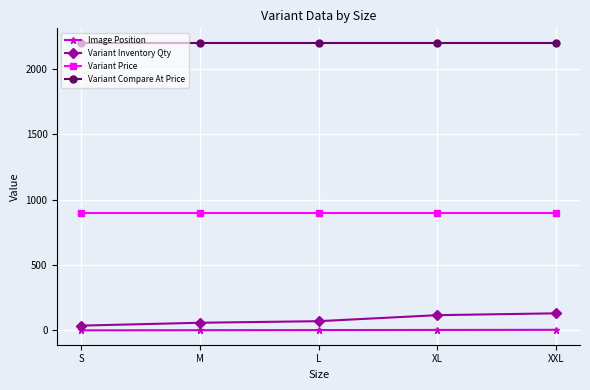

At which label is Variant Inventory Qty closest to 84?

L